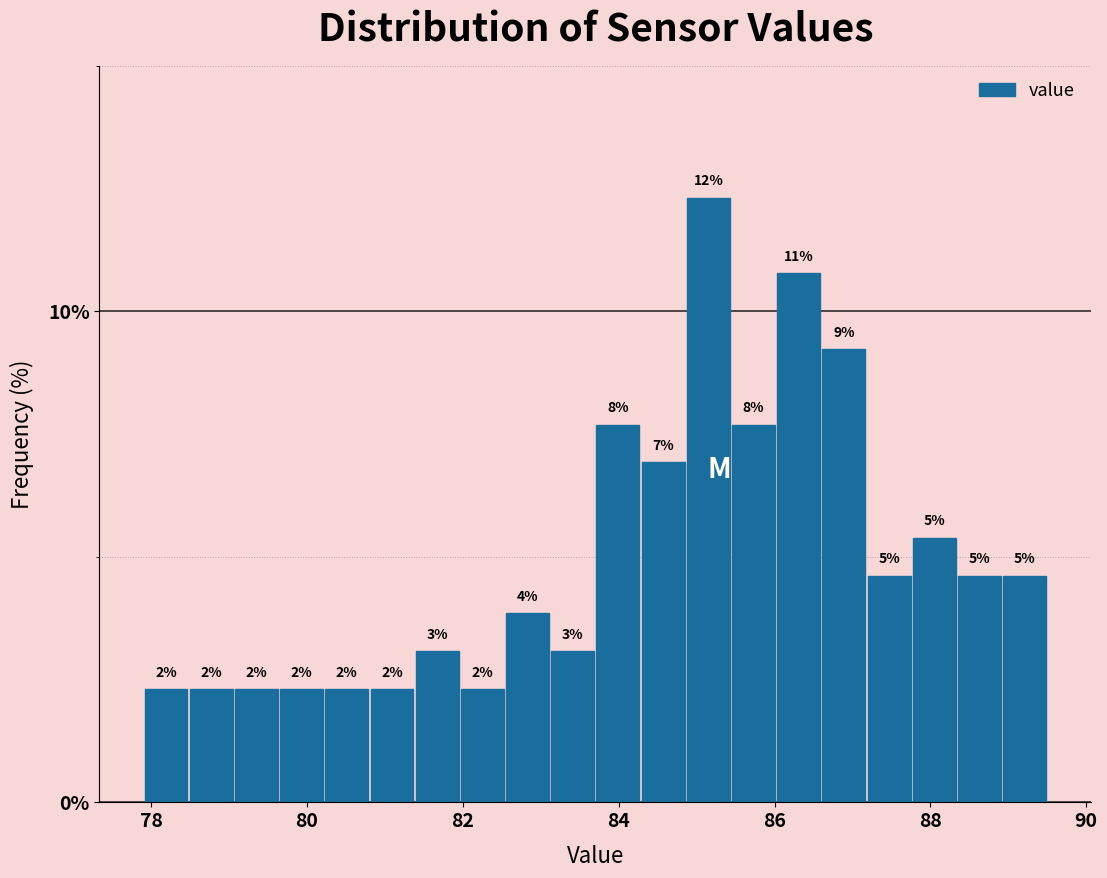

Around what value on the x-axis is the tallest bar? Give the approximate position of its centre, as read against the axis.

85.2